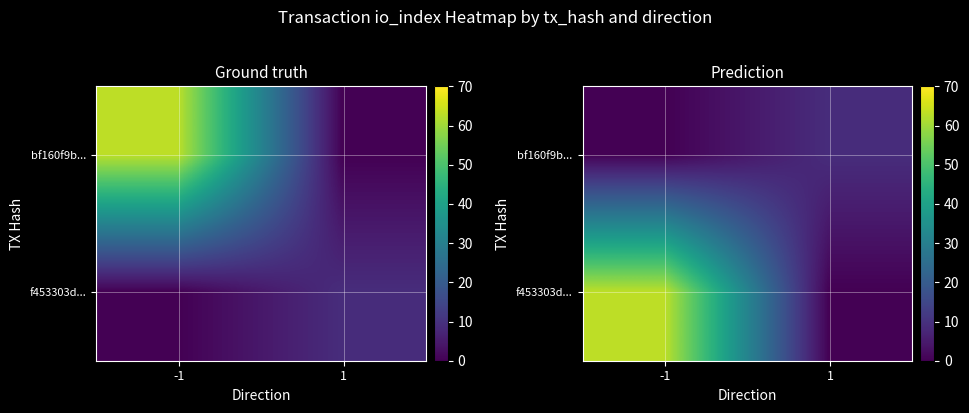

Rank the series by their average value, from lowest to highest.

bf160f9b..., f453303d...